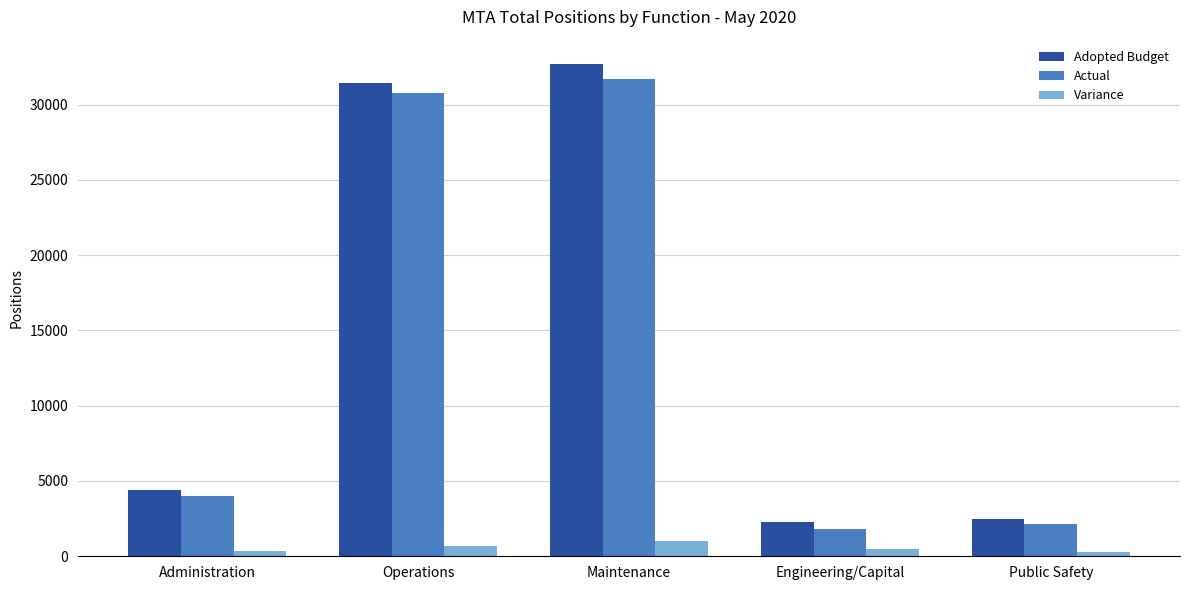

List the series in order of their peak value, lowest first.

Variance, Actual, Adopted Budget